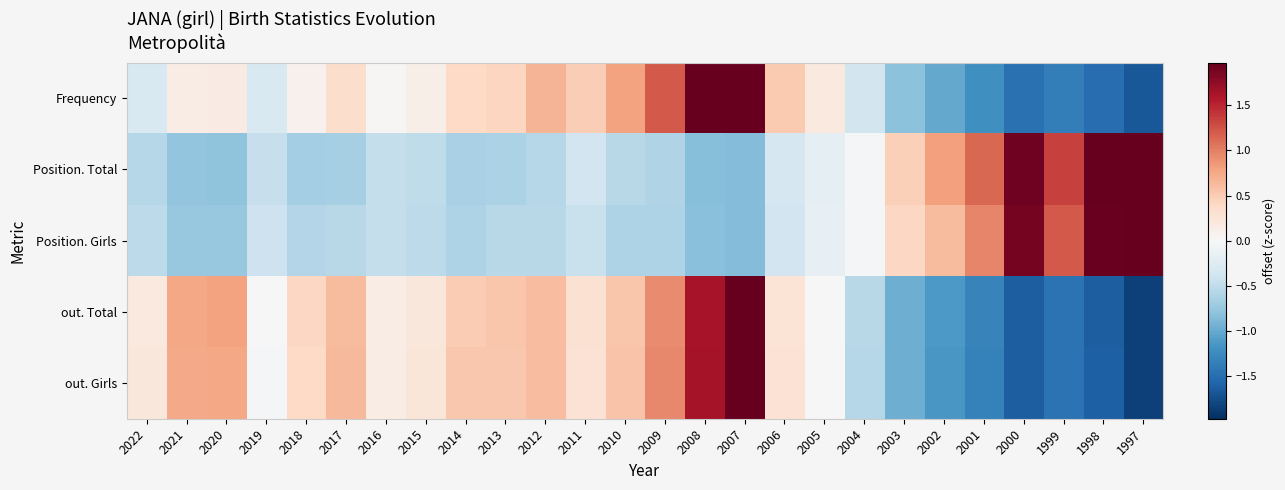

At how many categories does at least one series exceed 0?

25